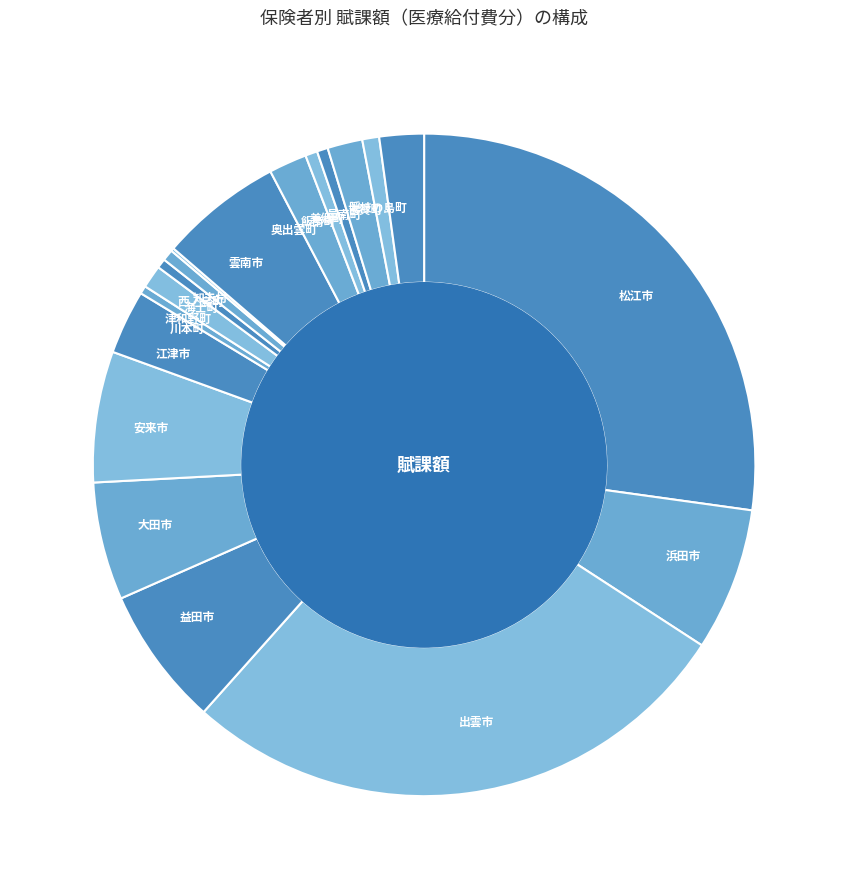

Between 安来市 and 邑南町, which is larger?

安来市